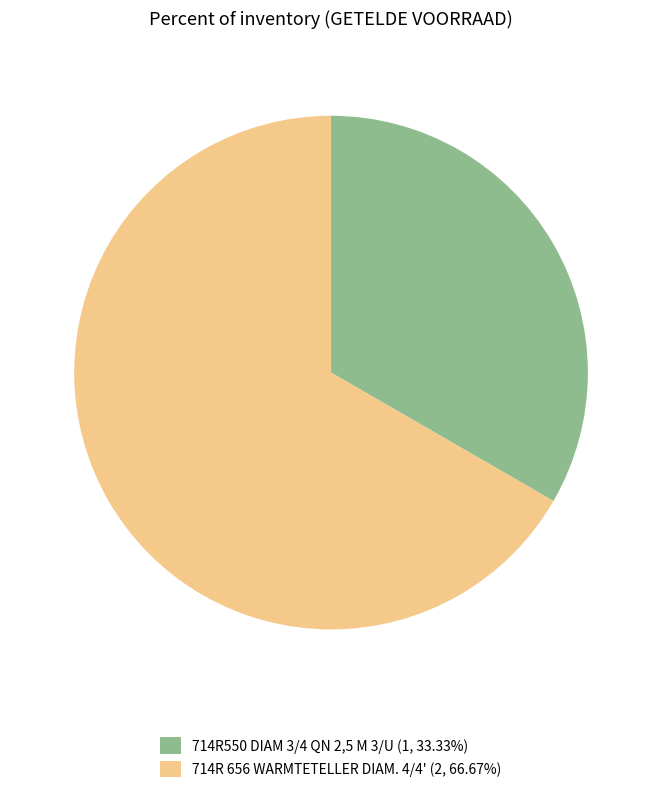

What is the largest slice in the pie chart?

714R 656 WARMTETELLER DIAM. 4/4'